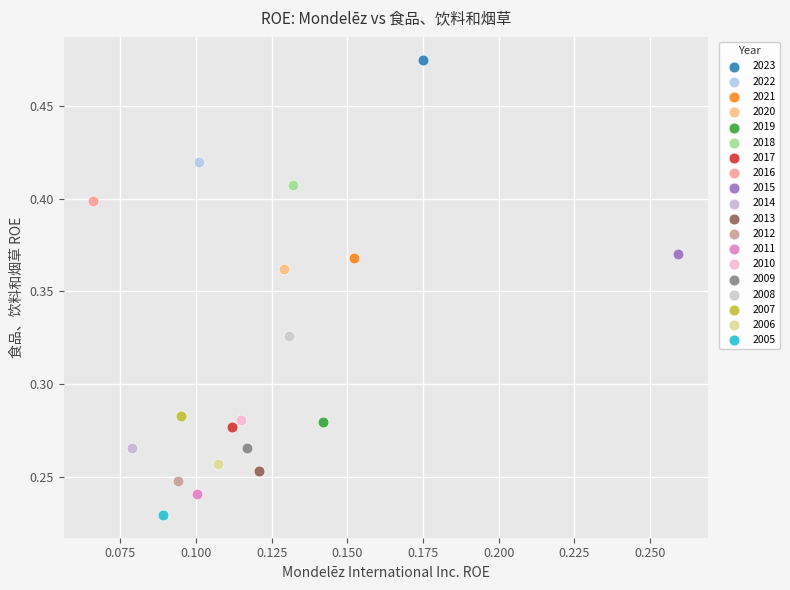

Which series contains the lowest Y value?

2005